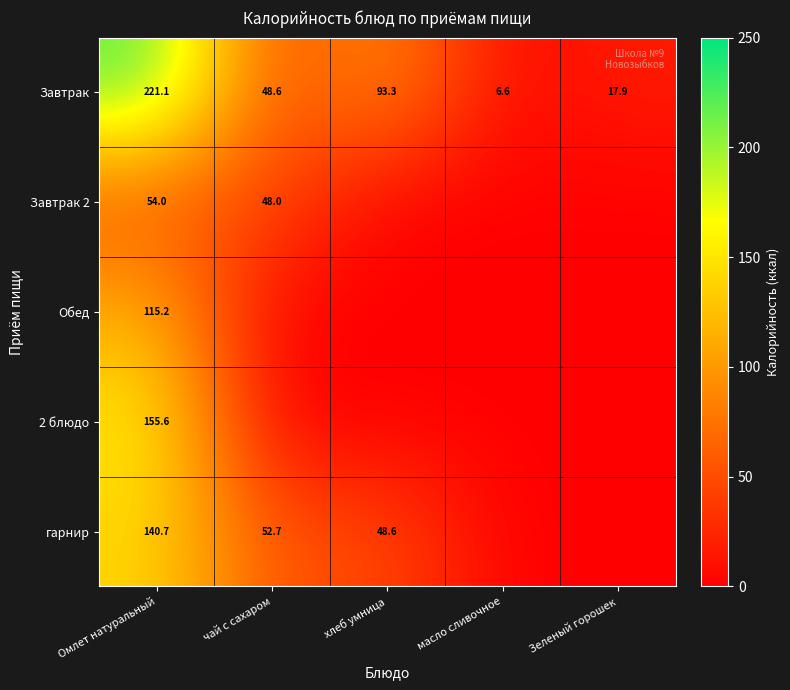

At which category does the chart reach its peak across all series?

Омлет натуральный